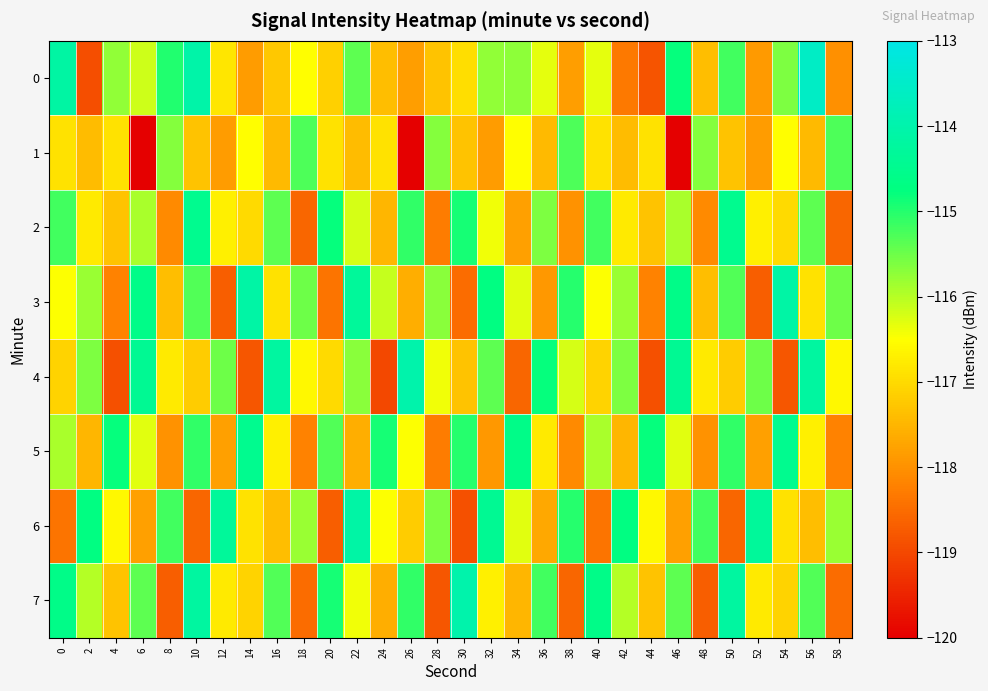

Reading left to right, extract all data points from this chart.

0: 0=-114.1	2=-118.9	4=-115.7	6=-116.2	8=-115.0	10=-114.1	12=-116.8	14=-117.9	16=-117.2	18=-116.5	20=-117.1	22=-115.4	24=-117.4	26=-117.8	28=-117.3	30=-117.0	32=-115.7	34=-115.7	36=-116.3	38=-117.8	40=-116.3	42=-118.3	44=-118.8	46=-114.8	48=-117.4	50=-115.2	52=-117.9	54=-115.6	56=-113.5	58=-118.0
1: 0=-116.9	2=-117.4	4=-116.9	6=-120.0	8=-115.7	10=-117.3	12=-117.9	14=-116.5	16=-117.4	18=-115.3	20=-116.9	22=-117.4	24=-116.9	26=-120.0	28=-115.7	30=-117.3	32=-117.9	34=-116.5	36=-117.4	38=-115.3	40=-116.9	42=-117.4	44=-116.9	46=-120.0	48=-115.7	50=-117.3	52=-117.9	54=-116.5	56=-117.4	58=-115.3
2: 0=-115.2	2=-116.8	4=-117.3	6=-115.9	8=-118.1	10=-114.5	12=-116.7	14=-117.0	16=-115.4	18=-118.6	20=-114.8	22=-116.2	24=-117.5	26=-115.1	28=-118.3	30=-114.9	32=-116.4	34=-117.8	36=-115.6	38=-118.0	40=-115.2	42=-116.8	44=-117.3	46=-115.9	48=-118.1	50=-114.5	52=-116.7	54=-117.0	56=-115.4	58=-118.6
3: 0=-116.5	2=-115.8	4=-118.2	6=-114.6	8=-117.4	10=-115.3	12=-118.7	14=-114.1	16=-116.9	18=-115.5	20=-118.4	22=-114.3	24=-116.1	26=-117.6	28=-115.7	30=-118.5	32=-114.7	34=-116.3	36=-117.9	38=-115.0	40=-116.5	42=-115.8	44=-118.2	46=-114.6	48=-117.4	50=-115.3	52=-118.7	54=-114.1	56=-116.9	58=-115.5
4: 0=-117.1	2=-115.6	4=-118.9	6=-114.4	8=-116.8	10=-117.2	12=-115.5	14=-118.8	16=-114.2	18=-116.6	20=-117.0	22=-115.7	24=-119.0	26=-114.0	28=-116.4	30=-117.3	32=-115.4	34=-118.6	36=-114.8	38=-116.2	40=-117.1	42=-115.6	44=-118.9	46=-114.4	48=-116.8	50=-117.2	52=-115.5	54=-118.8	56=-114.2	58=-116.6
5: 0=-115.9	2=-117.5	4=-114.8	6=-116.3	8=-118.0	10=-115.1	12=-117.8	14=-114.5	16=-116.7	18=-118.2	20=-115.3	22=-117.6	24=-114.9	26=-116.5	28=-118.3	30=-115.0	32=-117.9	34=-114.6	36=-116.8	38=-118.1	40=-115.9	42=-117.5	44=-114.8	46=-116.3	48=-118.0	50=-115.1	52=-117.8	54=-114.5	56=-116.7	58=-118.2
6: 0=-118.4	2=-114.7	4=-116.6	6=-117.8	8=-115.2	10=-118.6	12=-114.3	14=-116.9	16=-117.4	18=-115.8	20=-118.7	22=-114.1	24=-116.5	26=-117.2	28=-115.6	30=-118.9	32=-114.4	34=-116.3	36=-117.7	38=-115.0	40=-118.4	42=-114.7	44=-116.6	46=-117.8	48=-115.2	50=-118.6	52=-114.3	54=-116.9	56=-117.4	58=-115.8
7: 0=-114.6	2=-116.0	4=-117.3	6=-115.4	8=-118.7	10=-114.2	12=-116.8	14=-117.1	16=-115.3	18=-118.5	20=-114.9	22=-116.4	24=-117.6	26=-115.1	28=-118.8	30=-114.0	32=-116.7	34=-117.5	36=-115.2	38=-118.6	40=-114.6	42=-116.0	44=-117.3	46=-115.4	48=-118.7	50=-114.2	52=-116.8	54=-117.1	56=-115.3	58=-118.5